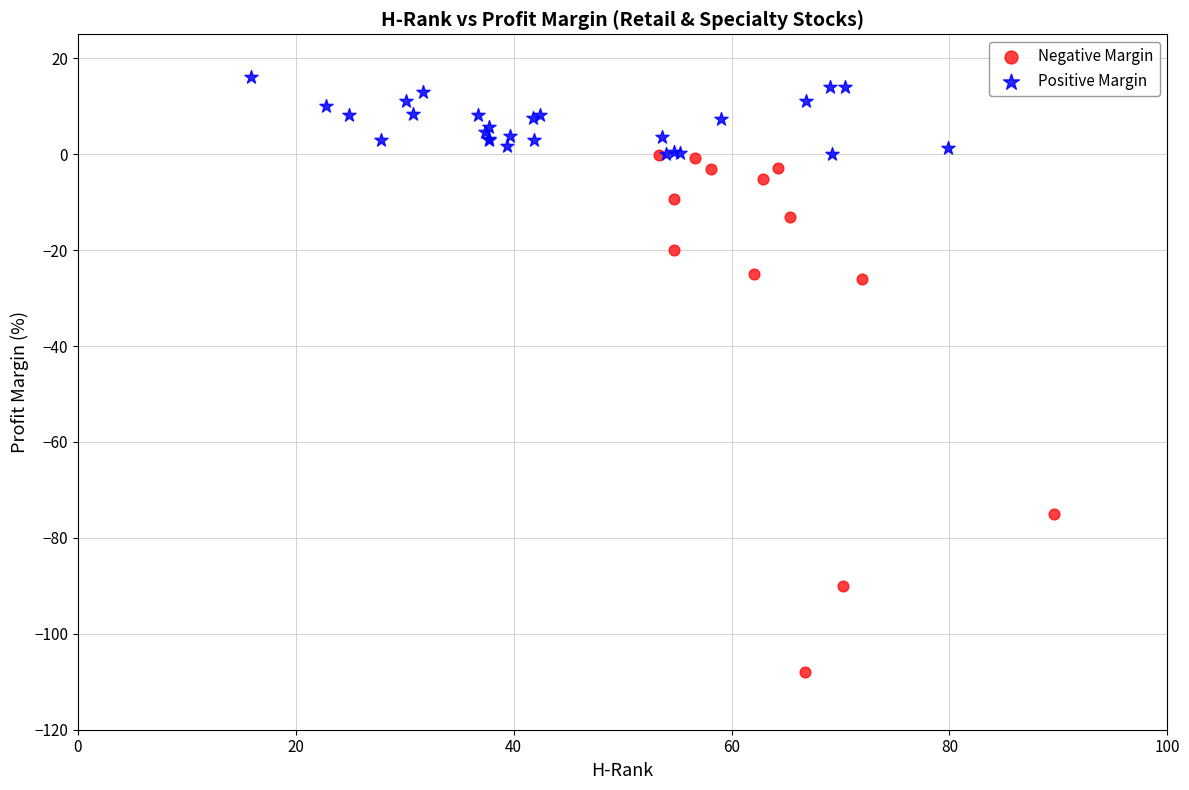

Which series reaches the maximum Y coordinate?

Positive Margin